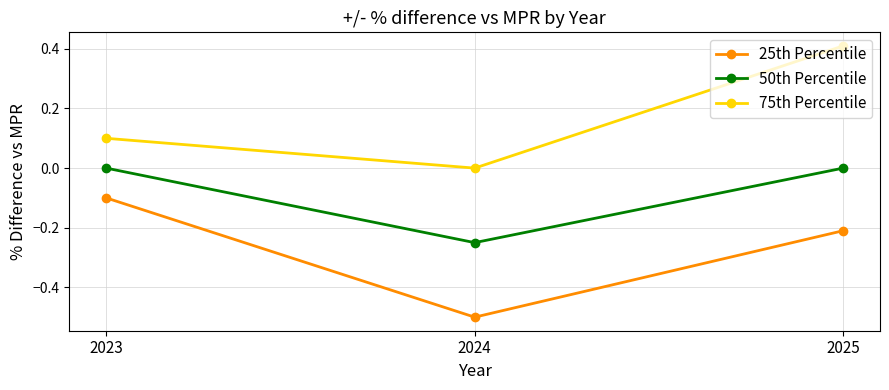

Which series has the widest spread of values?

75th Percentile